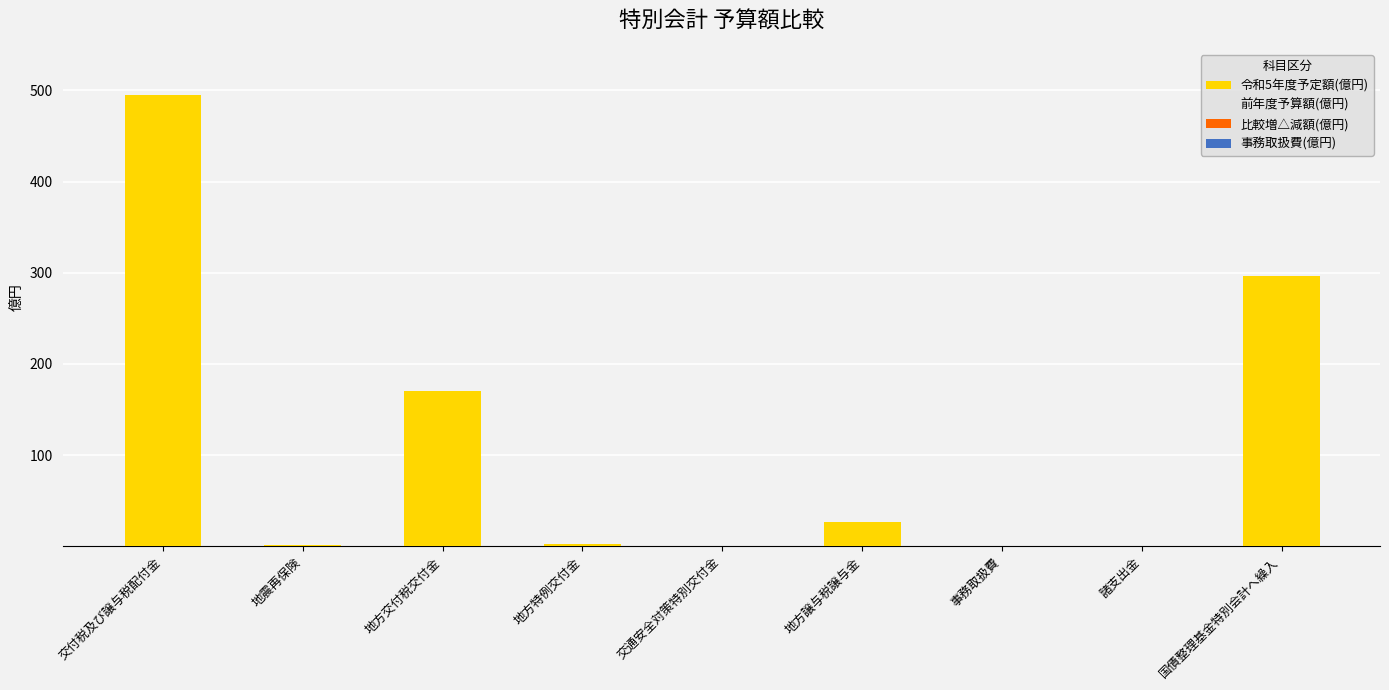

True or false: 令和5年度予定額(億円) has a value of 2.2 at 地方特例交付金.

True